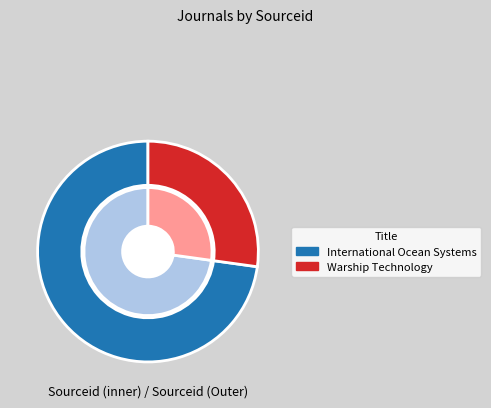

Count the number of slices in the pie.

2